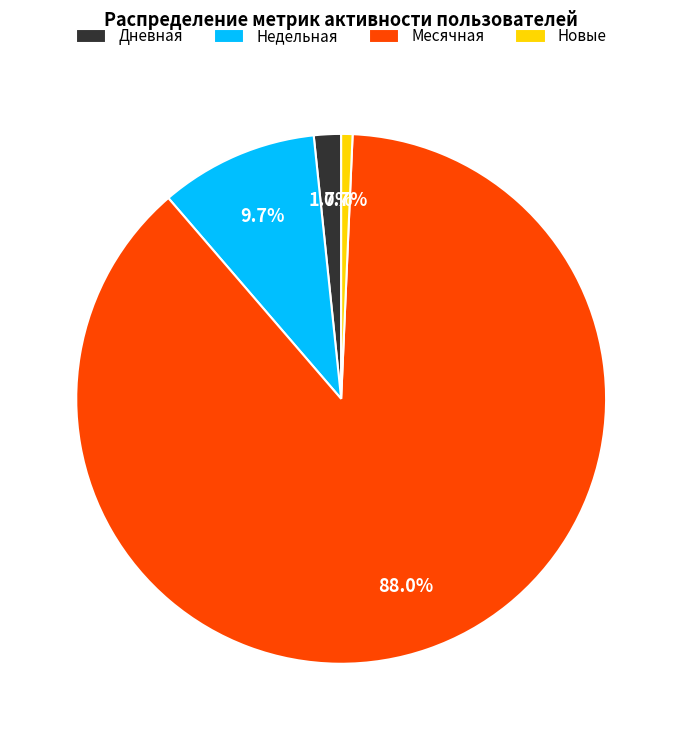

What percentage is the Недельная slice, to the nearest percent?

10%